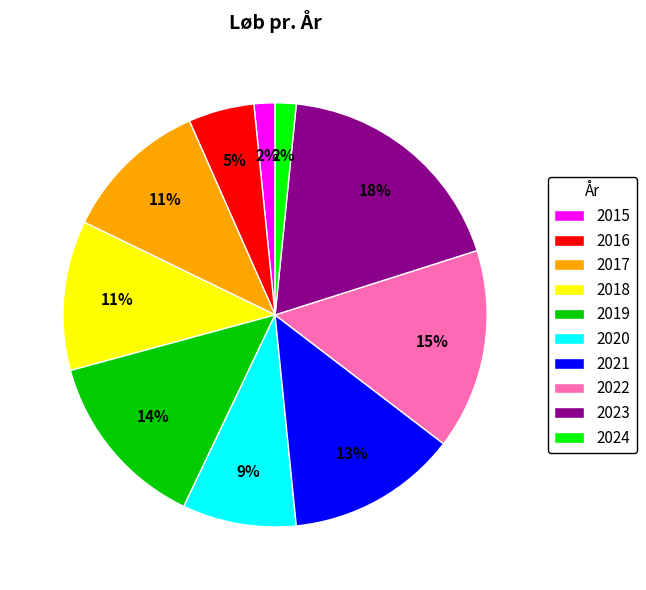

Combined, do 2024 and 2021 account for over 50%?

No